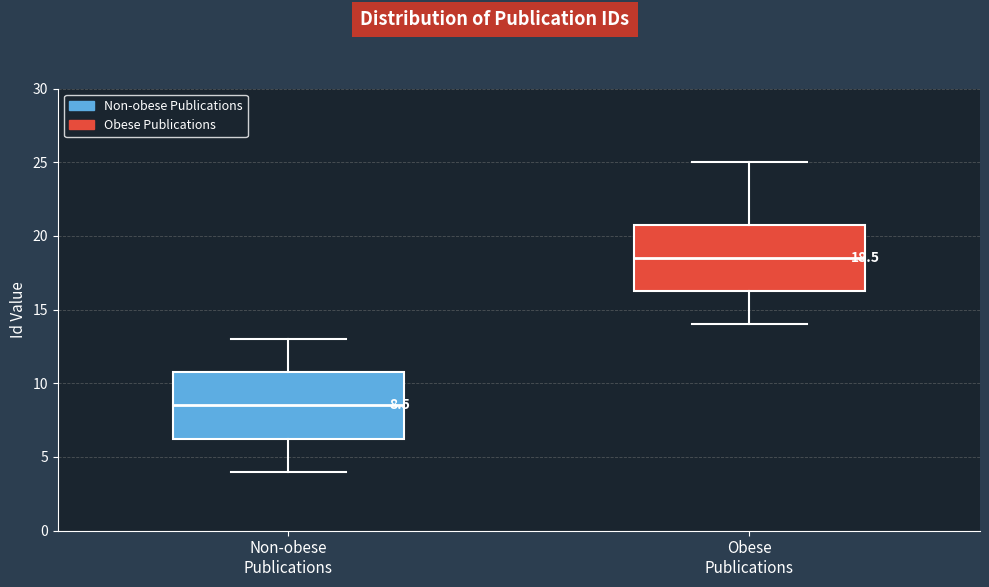

Which box's median line is the highest?

Obese Publications